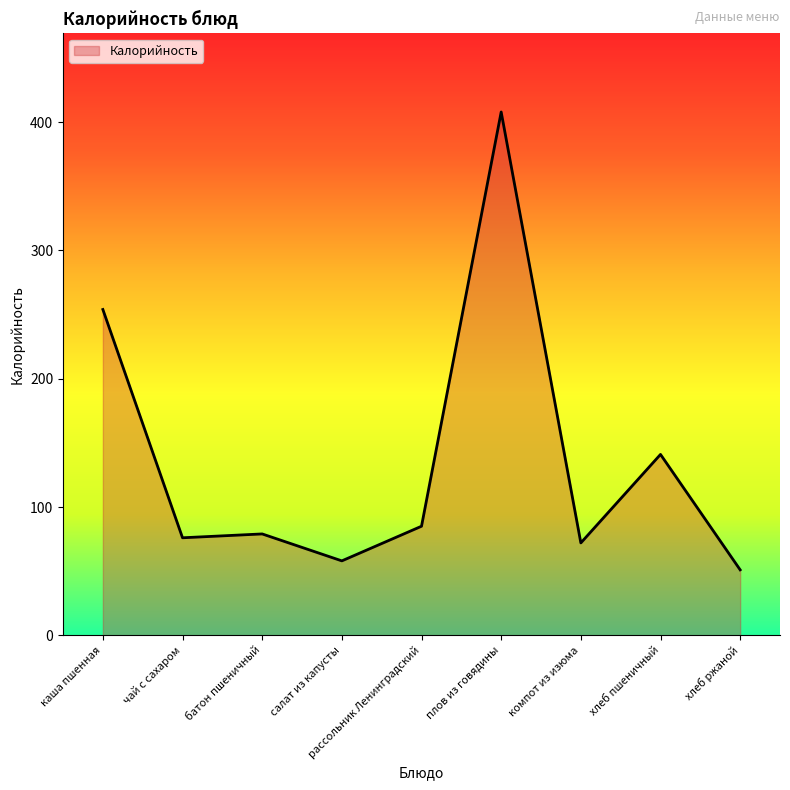

Reading left to right, what are all the values shown in this chart?

каша пшенная=254	чай с сахаром=76	батон пшеничный=79	салат из капусты=58	рассольник Ленинградский=85	плов из говядины=408	компот из изюма=72	хлеб пшеничный=141	хлеб ржаной=51